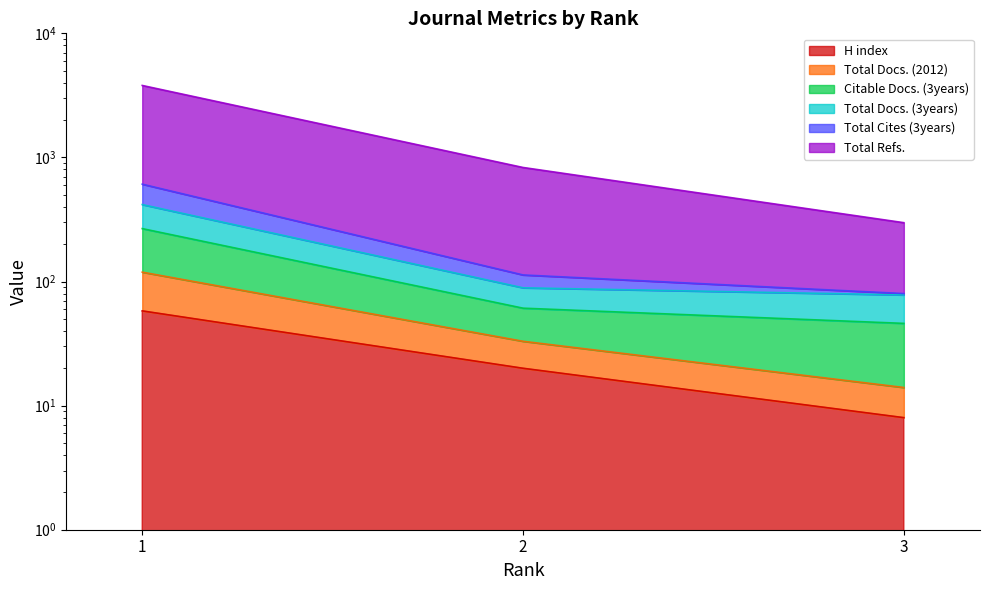

Count the number of data series in this chart.

6